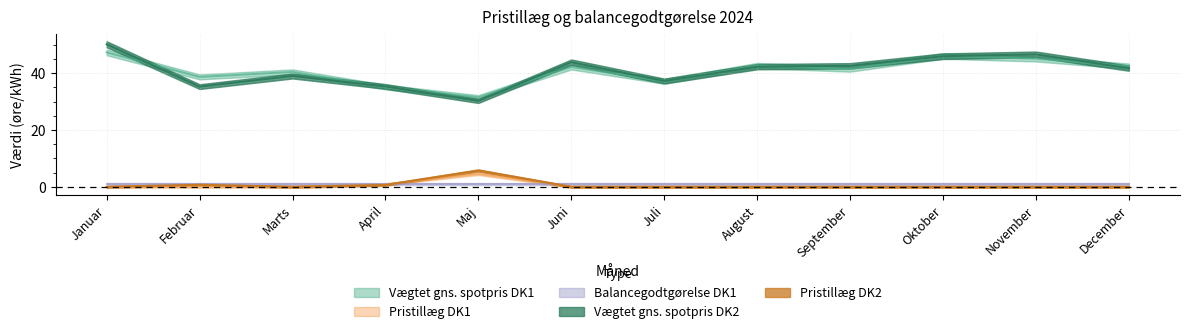

Which series changed the most between September and December?

Vægtet gns. spotpris DK1